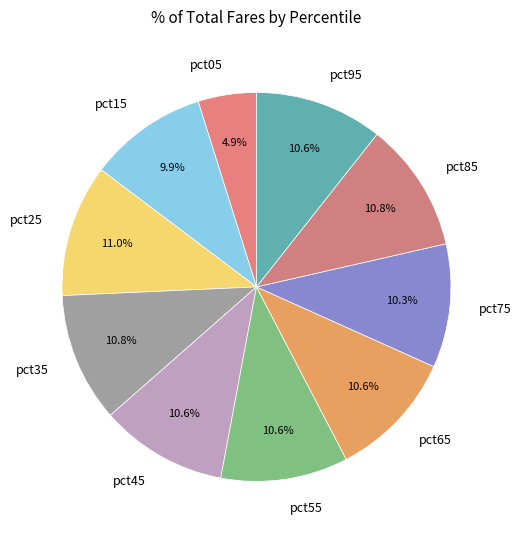

Which slice is the smallest?

pct05